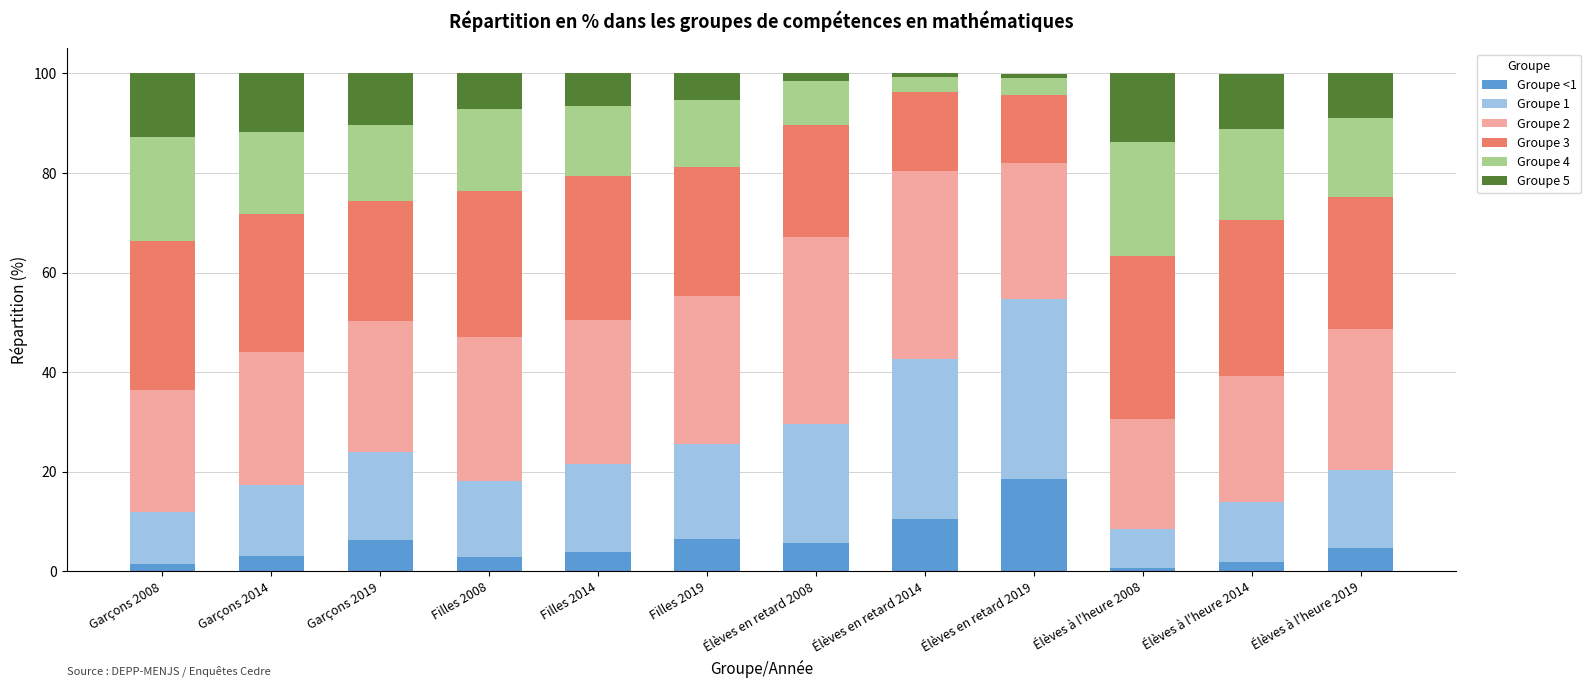

How many bars are there in total?

12